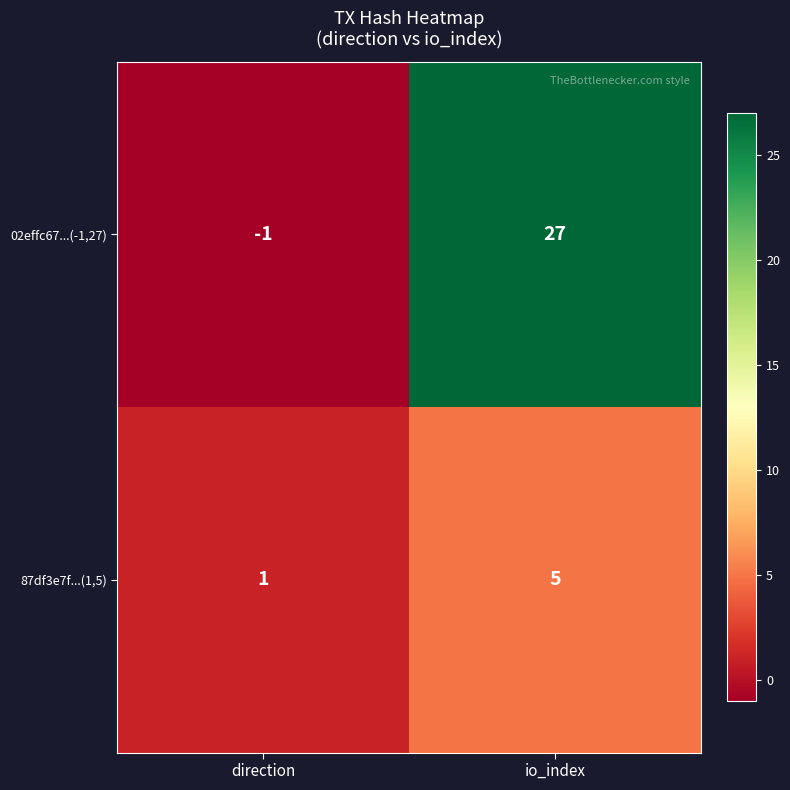

At which category is the sum across all series the highest?

io_index